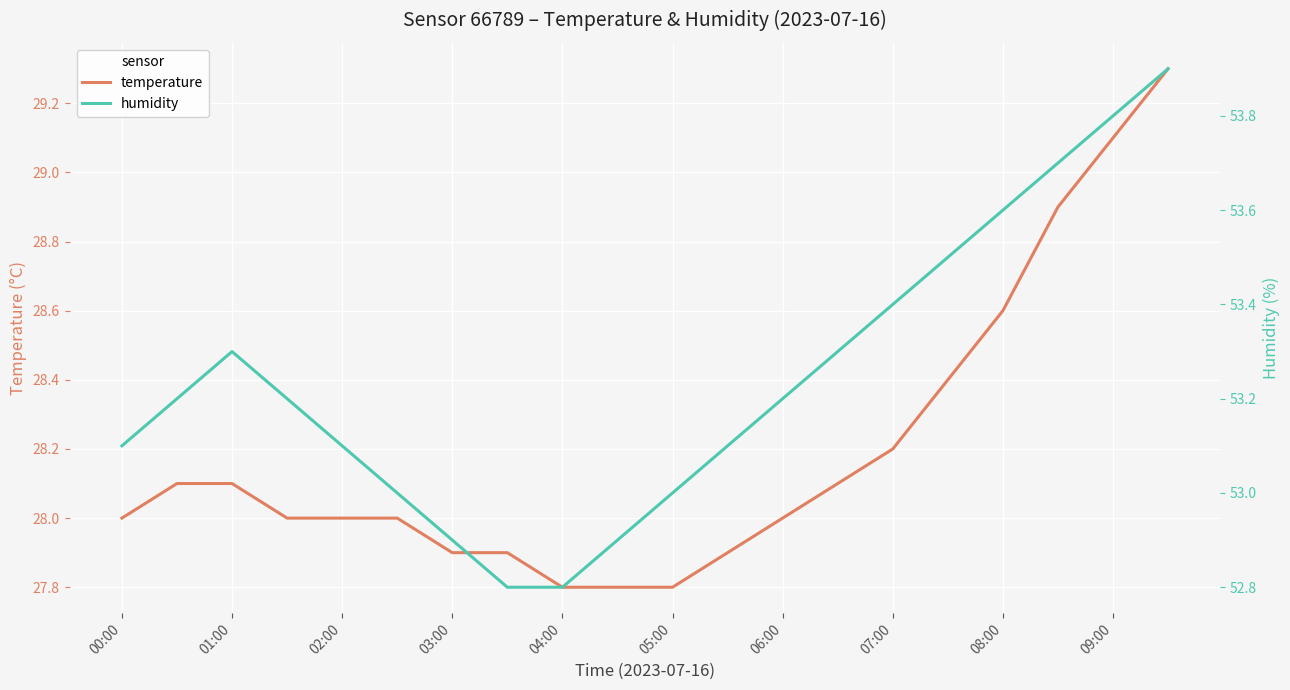

The temperature series shows 41.0 at 19. True or false?

False